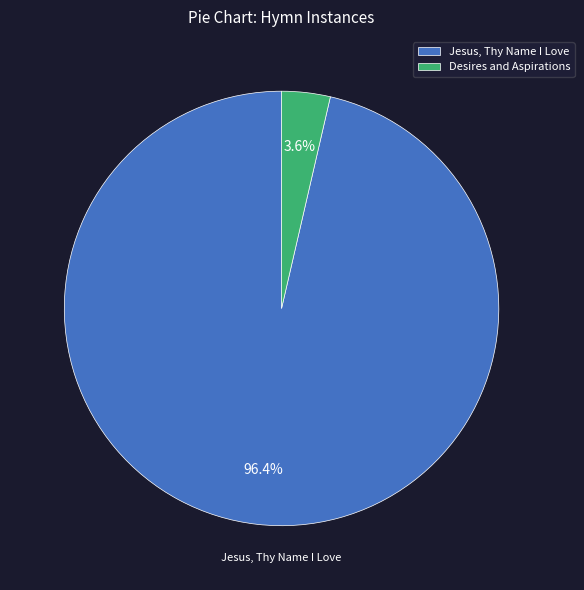

Is it true that Desires and Aspirations is 11% of the pie?

False